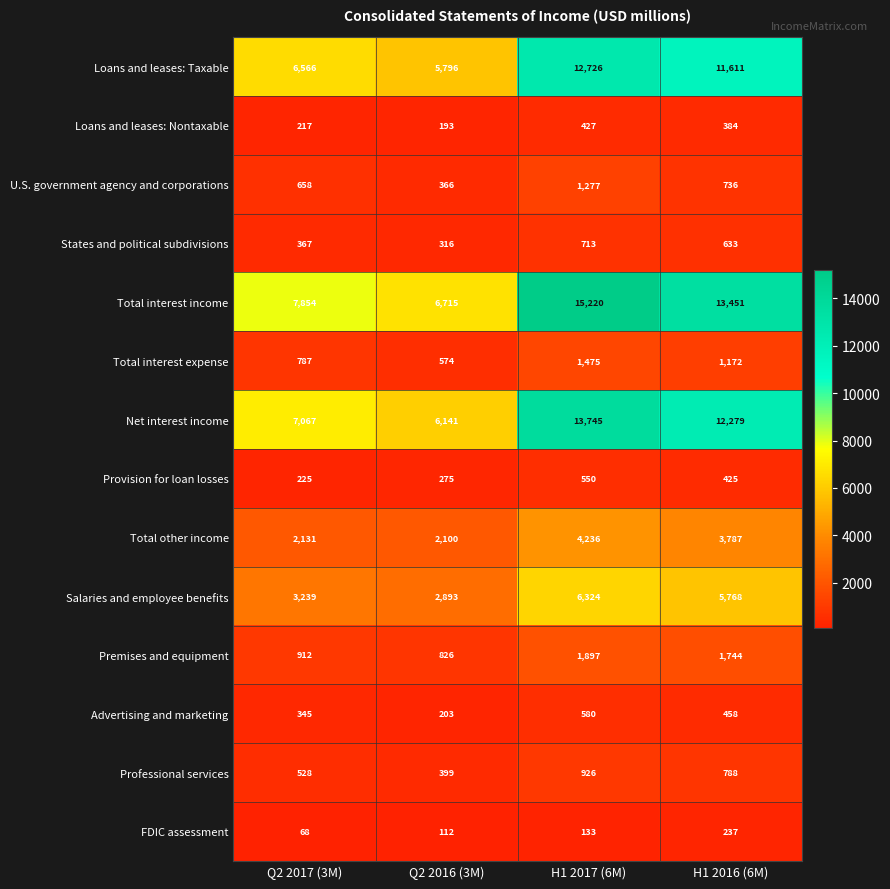

Where does the Professional services series first go above 788?

H1 2017 (6M)